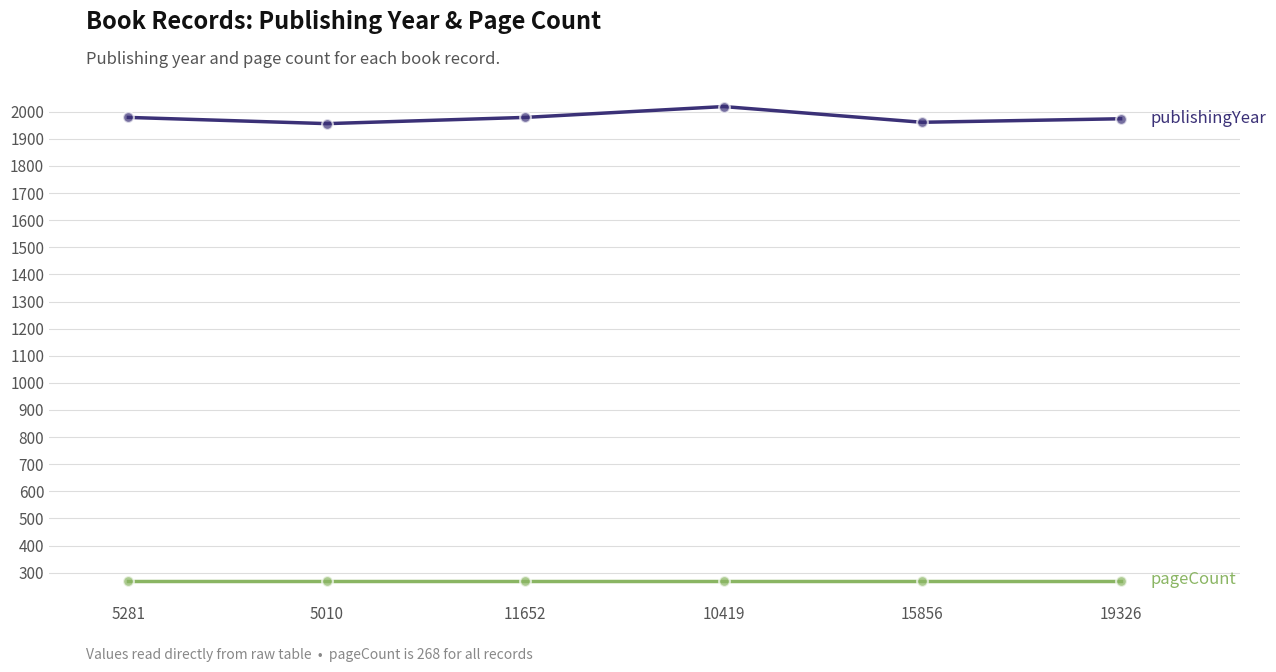

What is the total value across all series at 5281?

2247